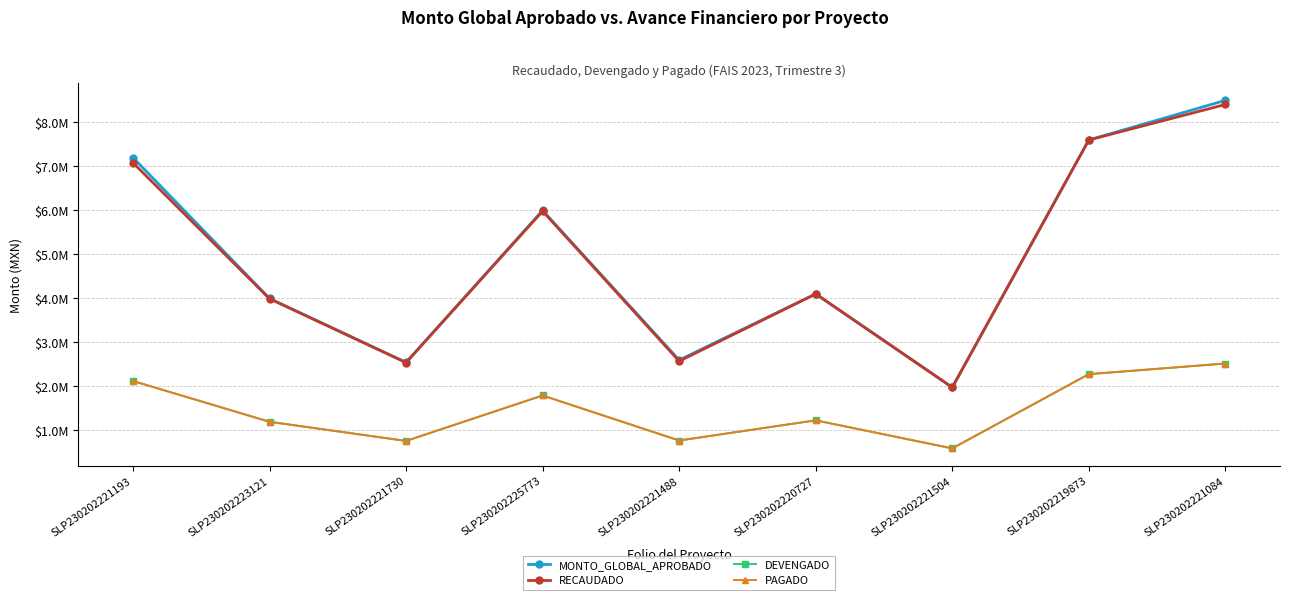

The DEVENGADO series shows 443826.9 at SLP230202225773. True or false?

False